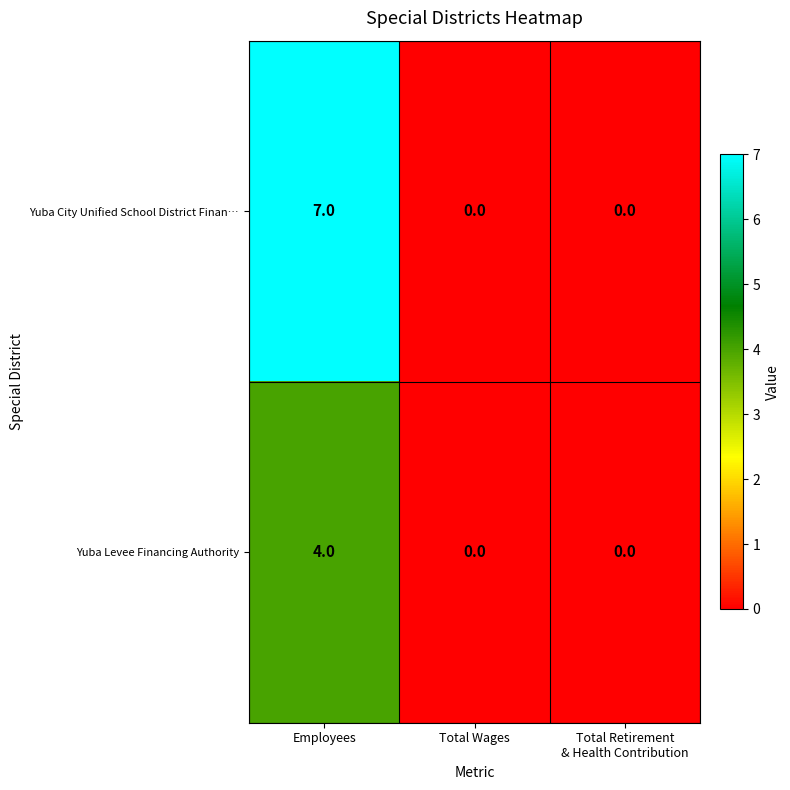

True or false: Yuba City Unified School District Finan… has a value of 0 at Total Wages.

True